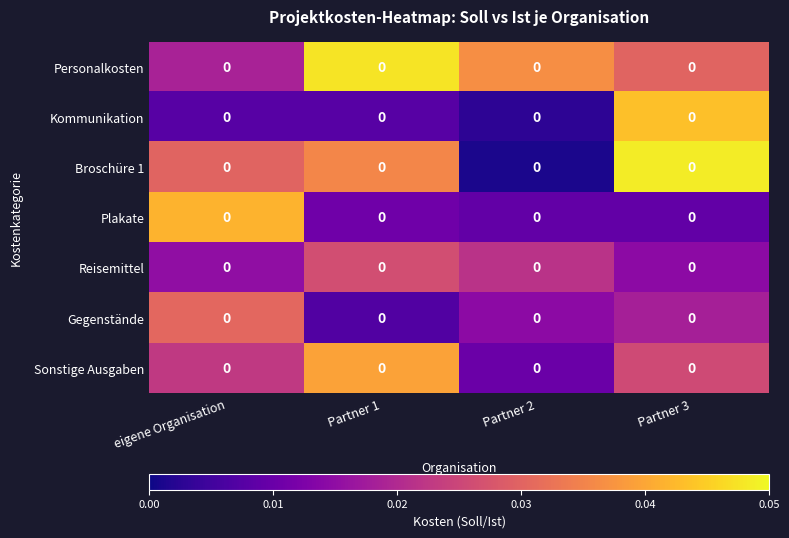

Which series has the largest total across all categories?

Personalkosten